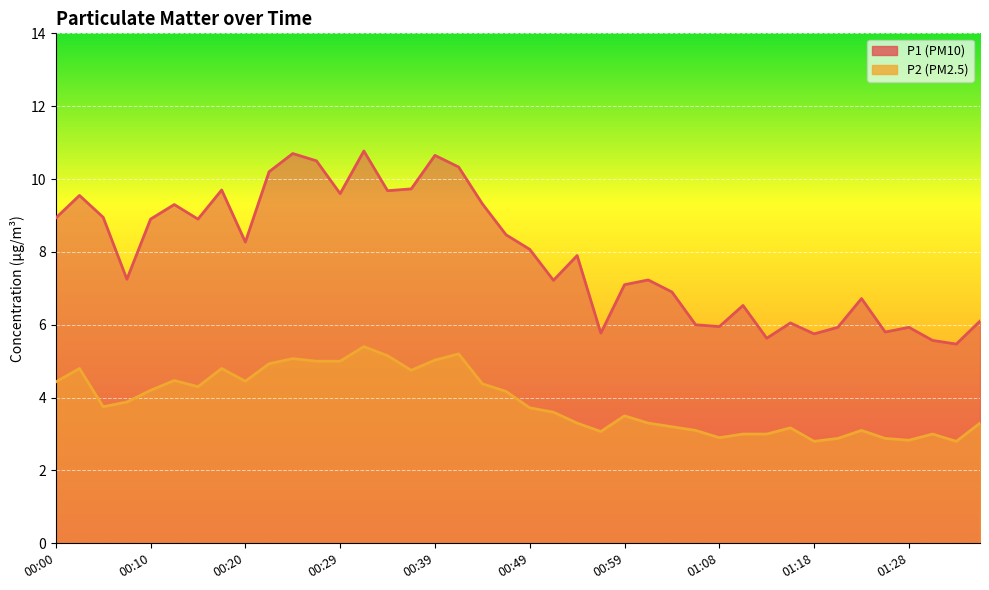

What is the difference between the maximum and minimum values in the P1 series?

5.3